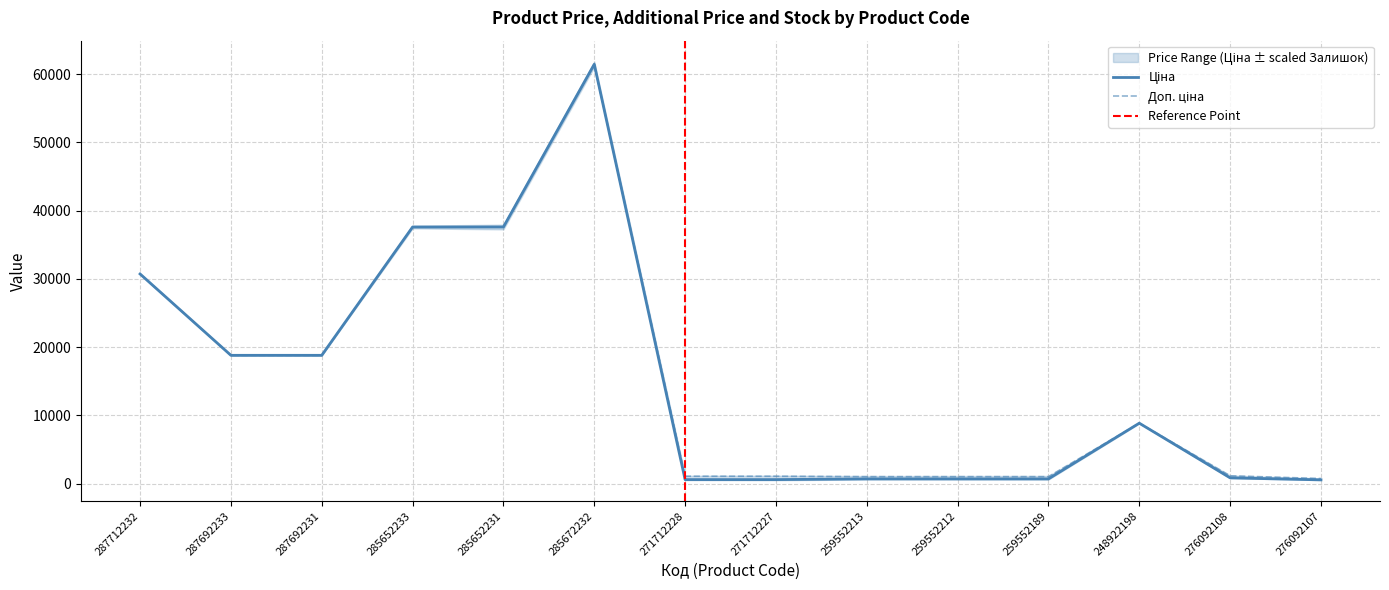

What is the difference between the Ціна values at 276092108 and 285652233?

36745.2